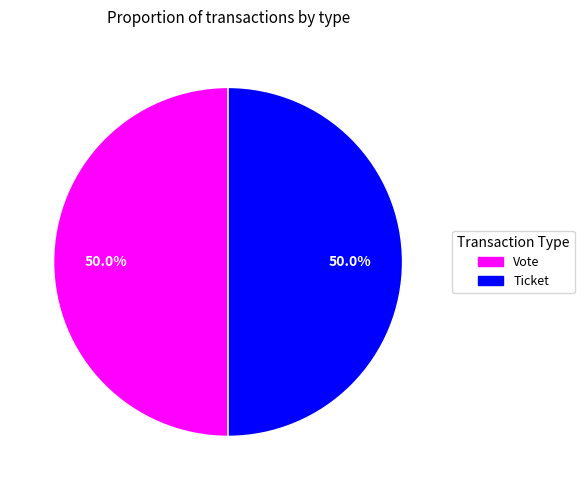

Count the number of slices in the pie.

2